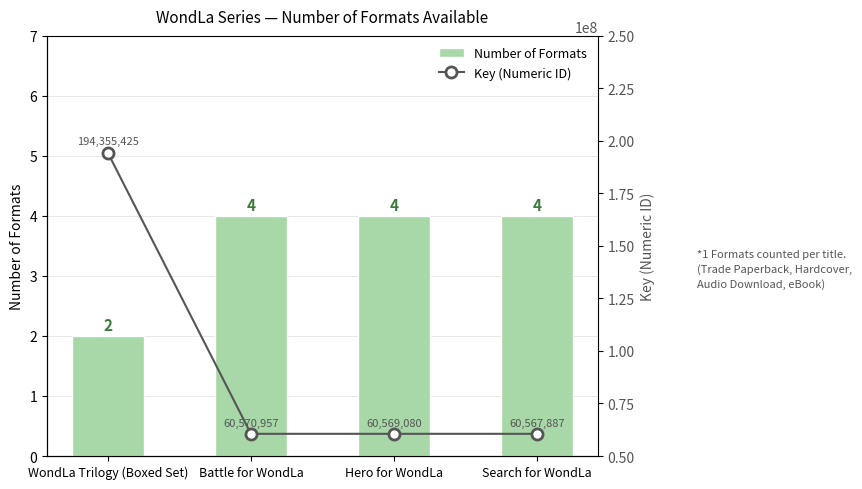

What is the total value across all series at WondLa Trilogy (Boxed Set)?

194355427